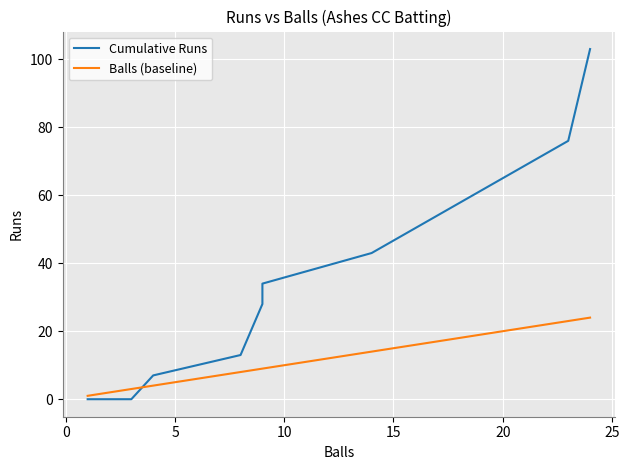

How many lines are shown in the chart?

2